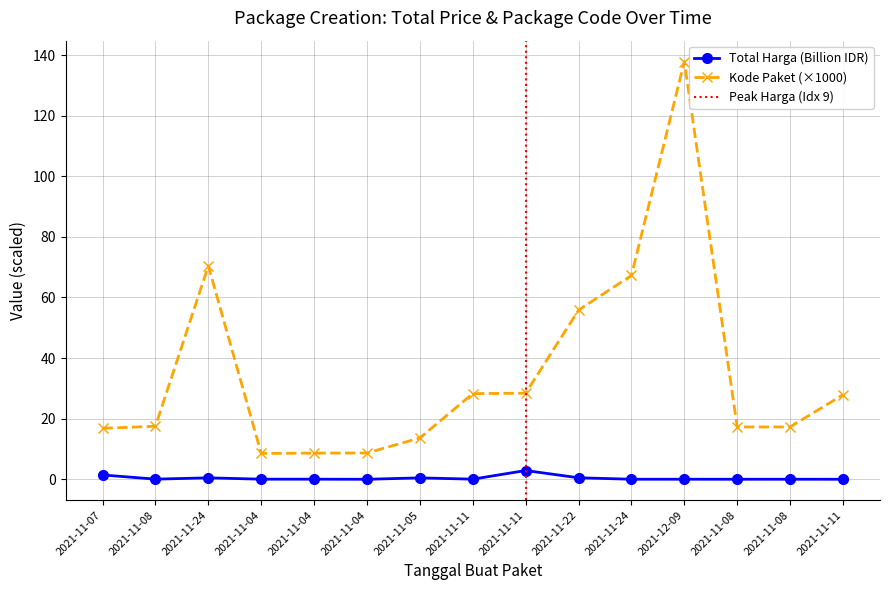

Which series has the largest range (max minus min)?

Kode Paket